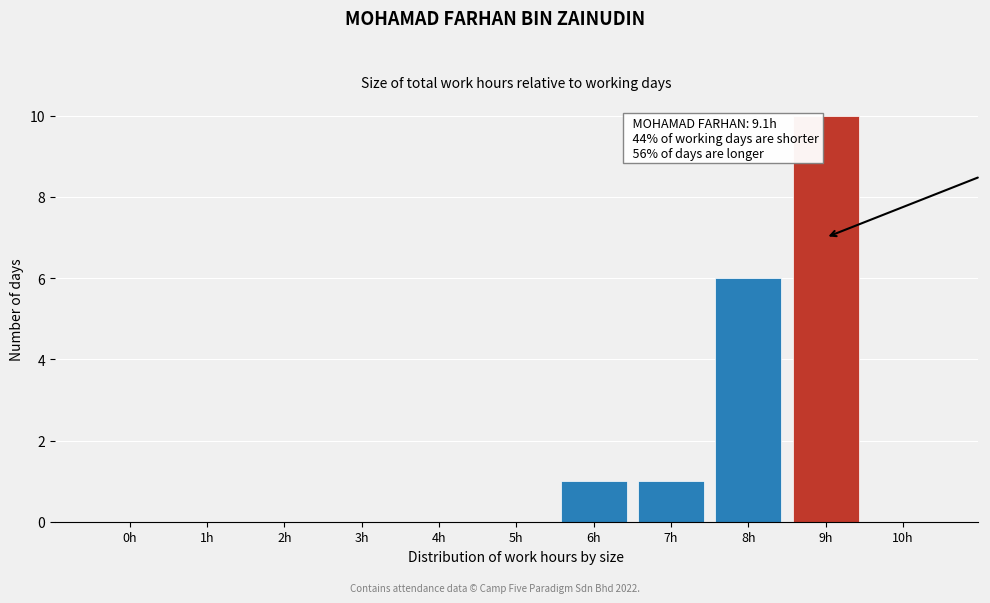

Reading right to left, transcribe all the data shown in this chart.

10h=0	9h=10	8h=6	7h=1	6h=1	5h=0	4h=0	3h=0	2h=0	1h=0	0h=0